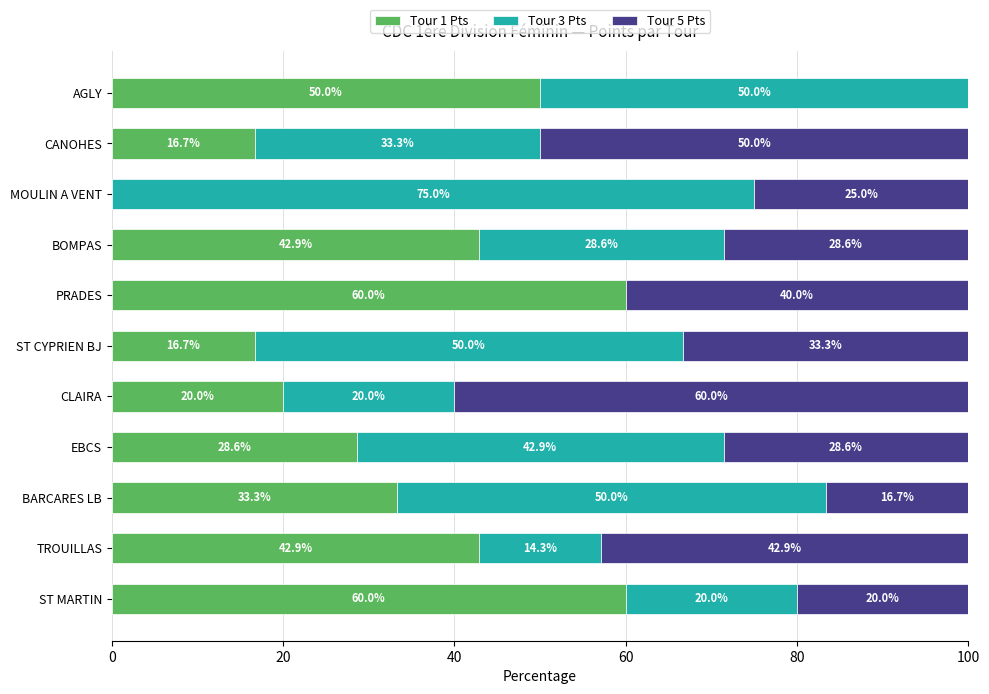

The value of Tour 1 Pts at EBCS is 37.2. True or false?

False